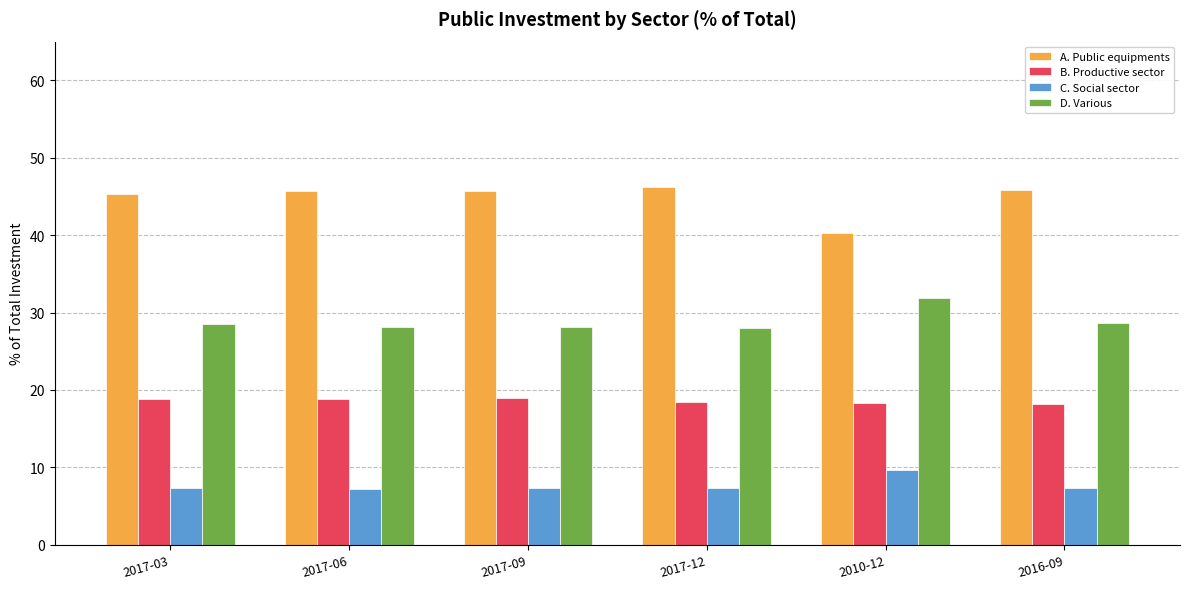

Rank the series by their average value, from lowest to highest.

C. Social sector, B. Productive sector, D. Various, A. Public equipments